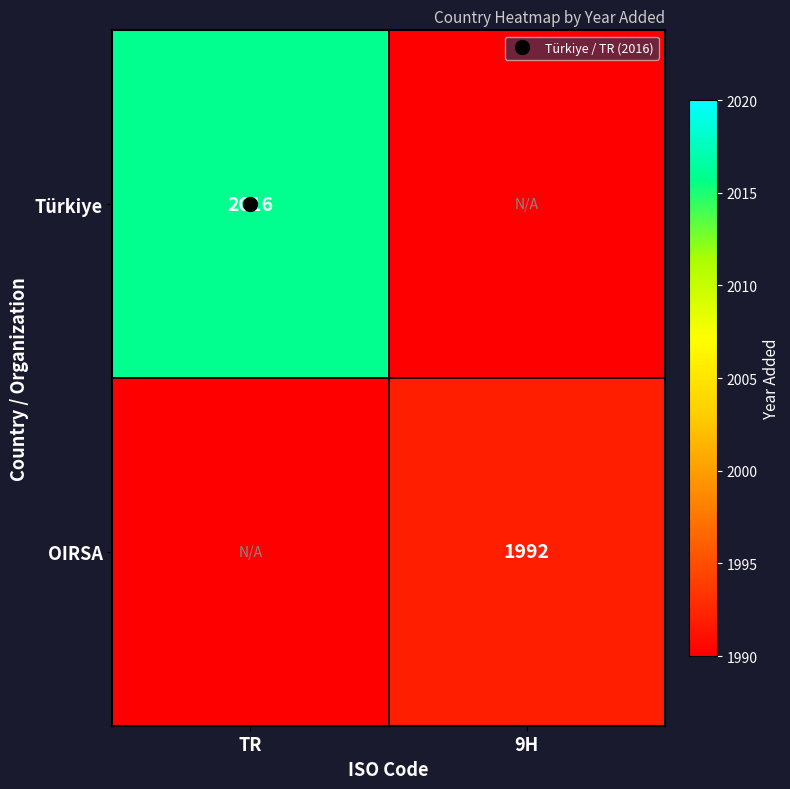

At how many categories does at least one series exceed 58?

2